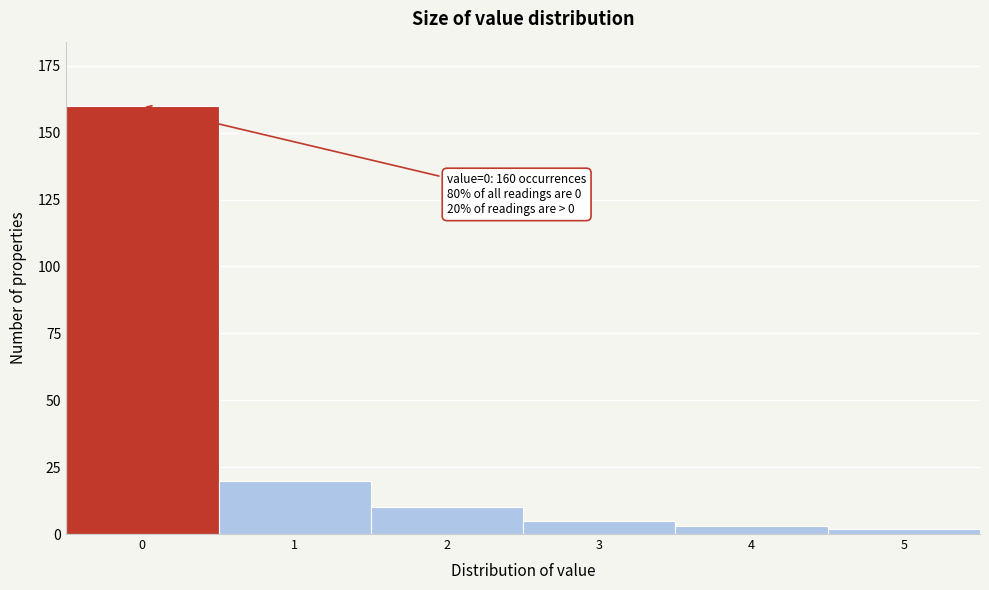

Reading right to left, what are all the values shown in this chart?

5=2	4=3	3=5	2=10	1=20	0=160